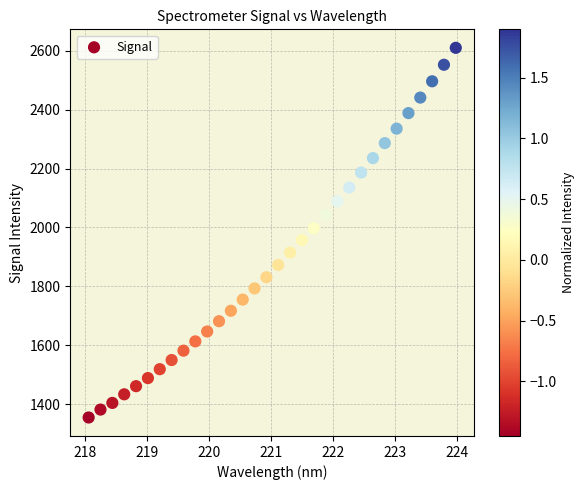

What is the range of X values (max minus min)?

5.9